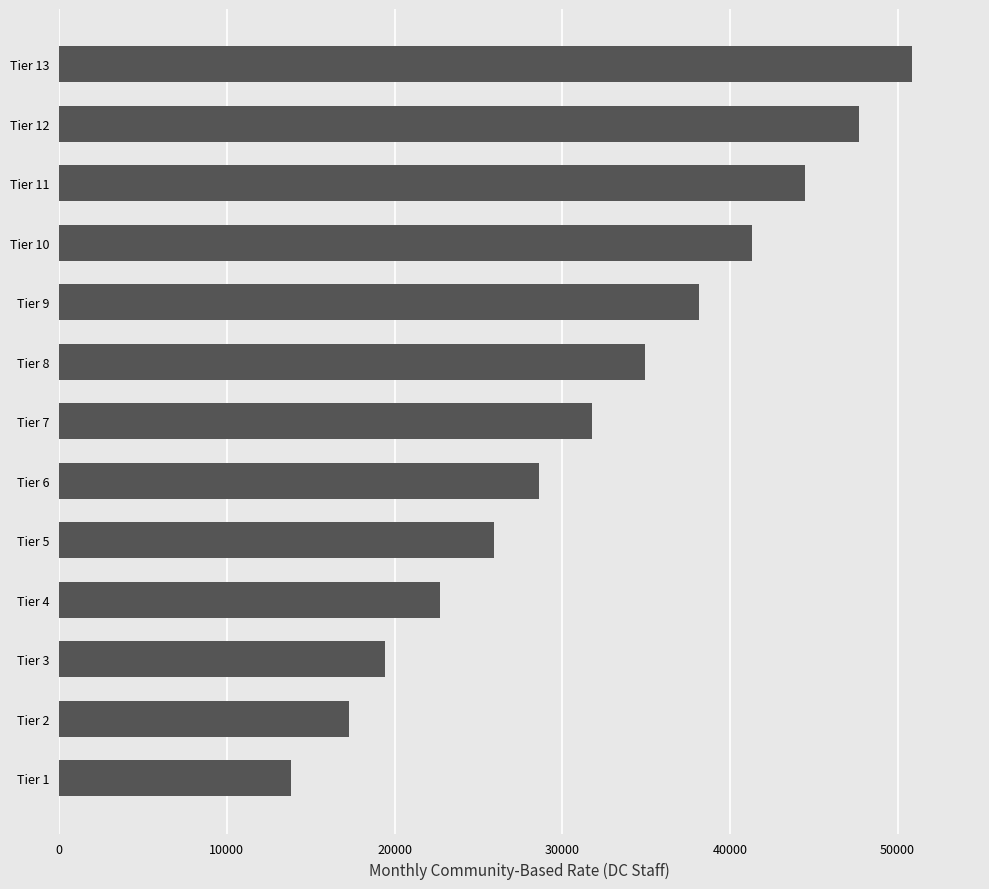

What is the value of the 7th bar from the top?

31779.0